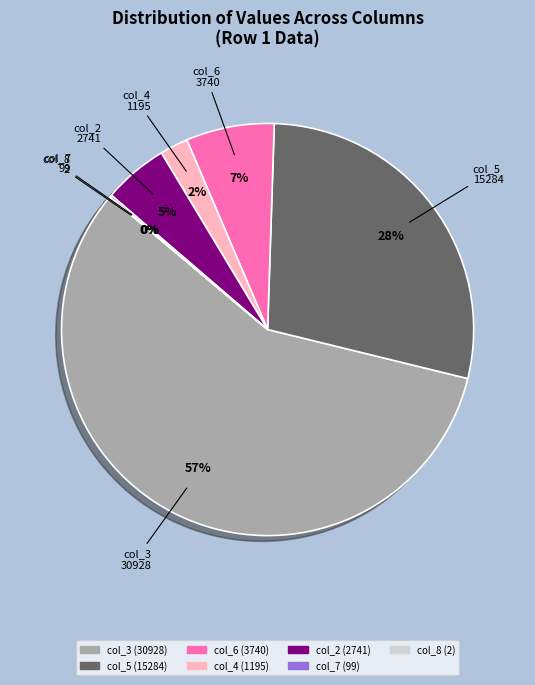

Is there any slice that represents more than half of the pie?

Yes